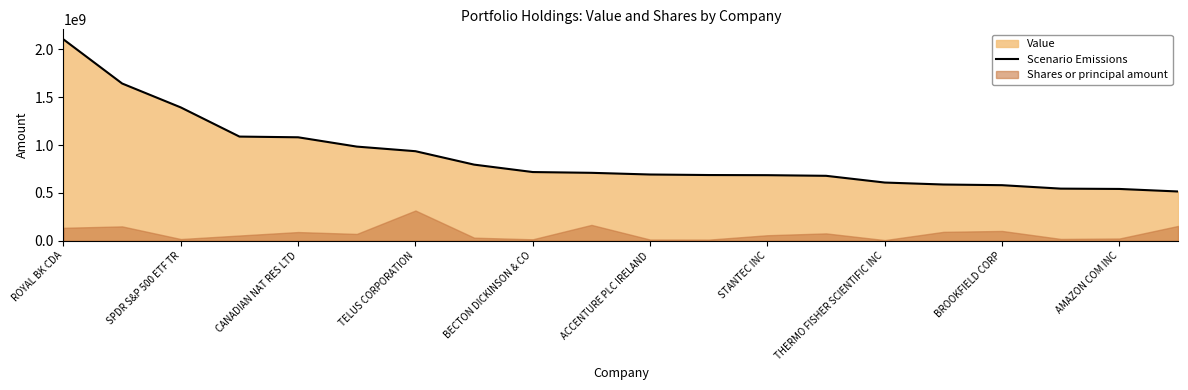

What is the greatest value displayed?

2104208103